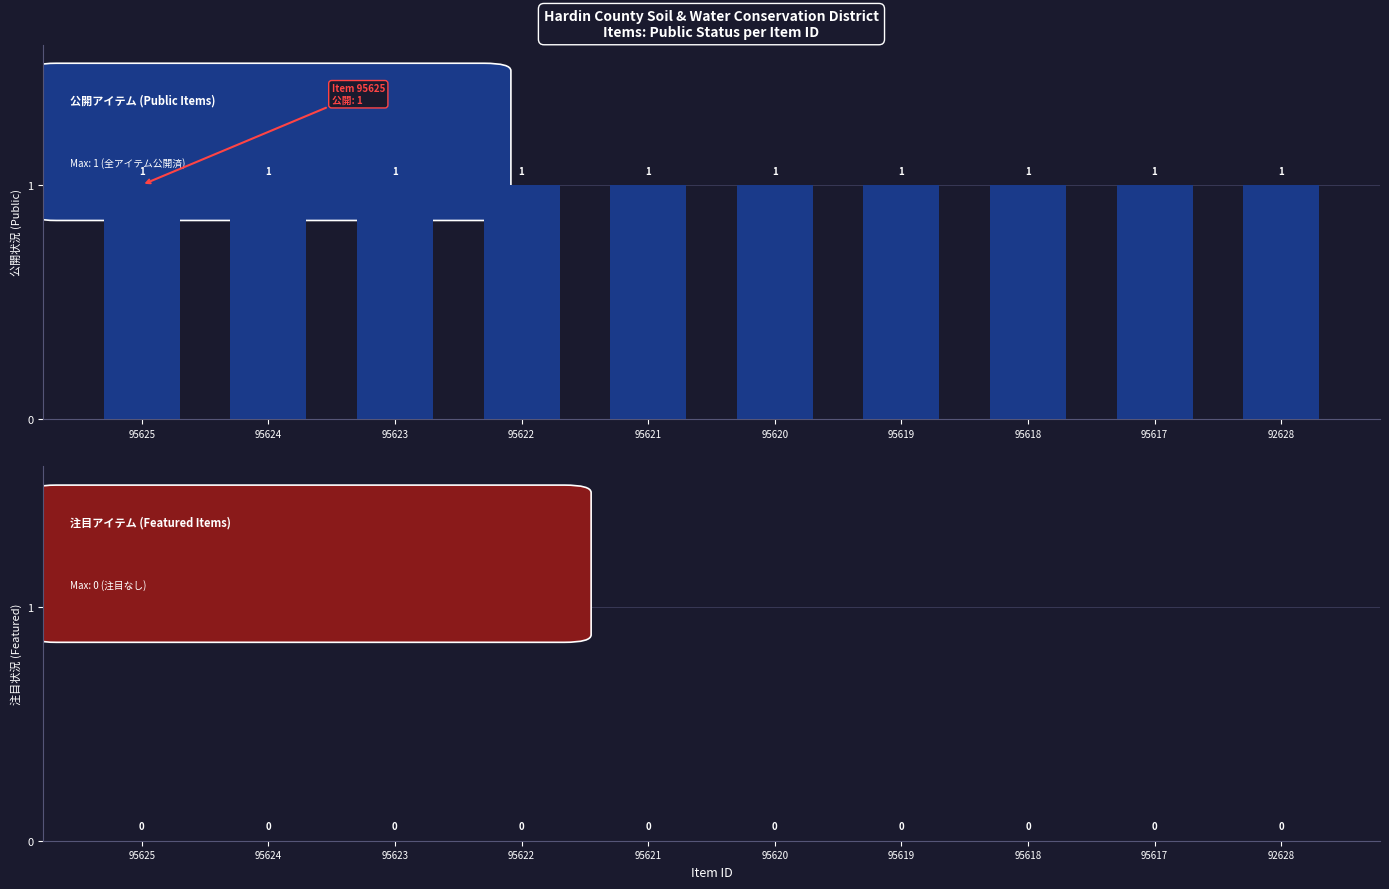

At 95622, list the series in order from largest to smallest.

public, featured